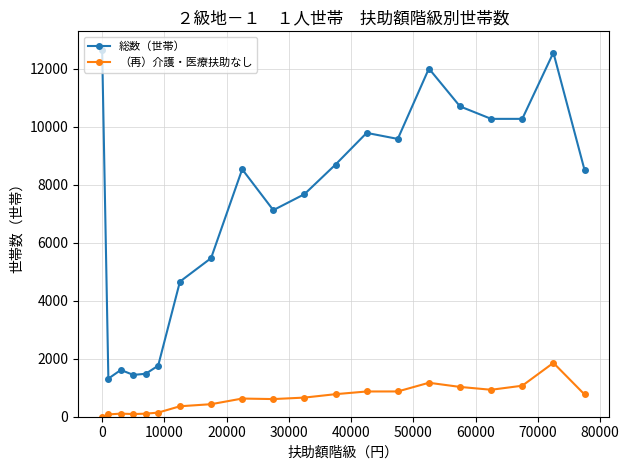

Which series has the largest range (max minus min)?

総数（世帯）